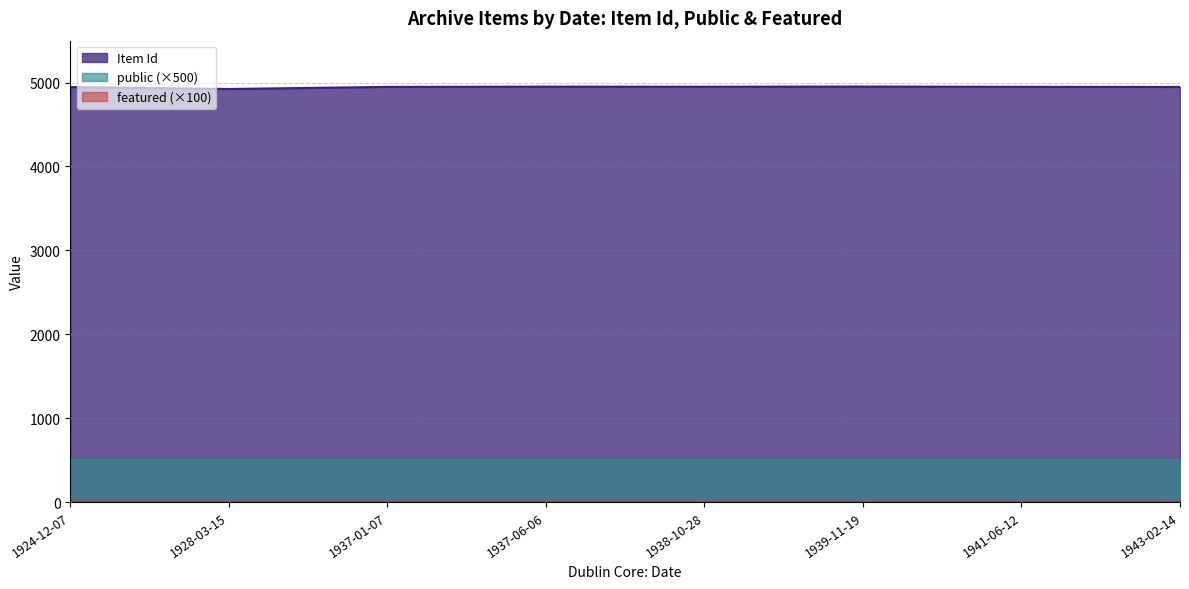

What is the total value across all series at 1937-01-07?

5449